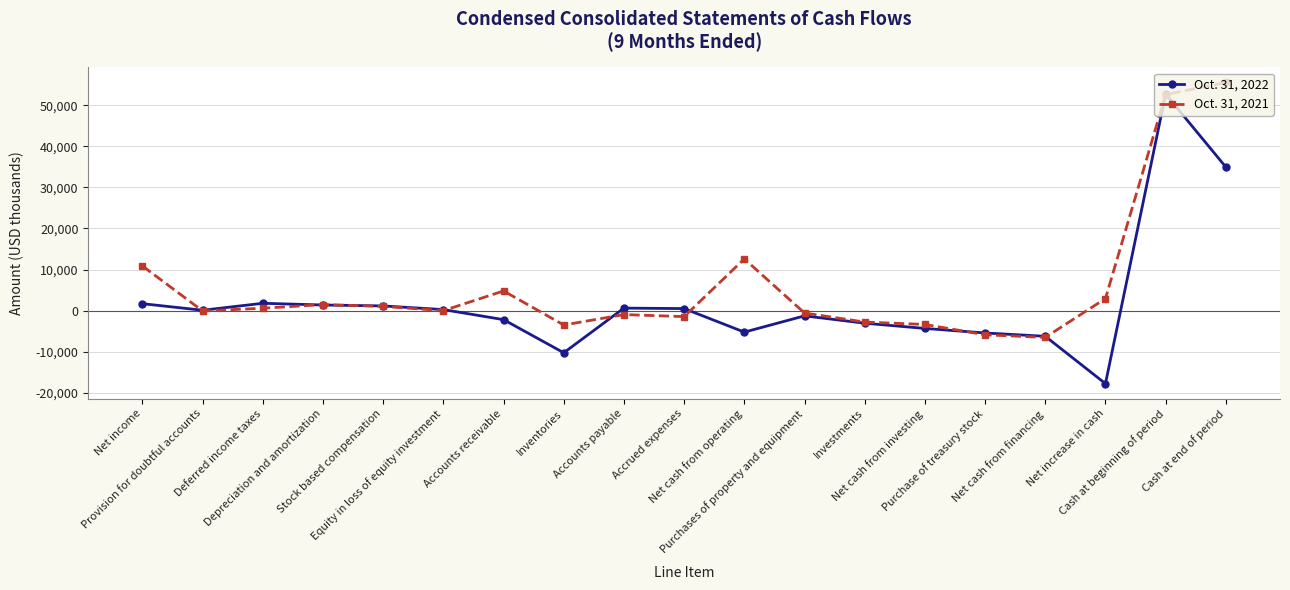

Count the number of data series in this chart.

2